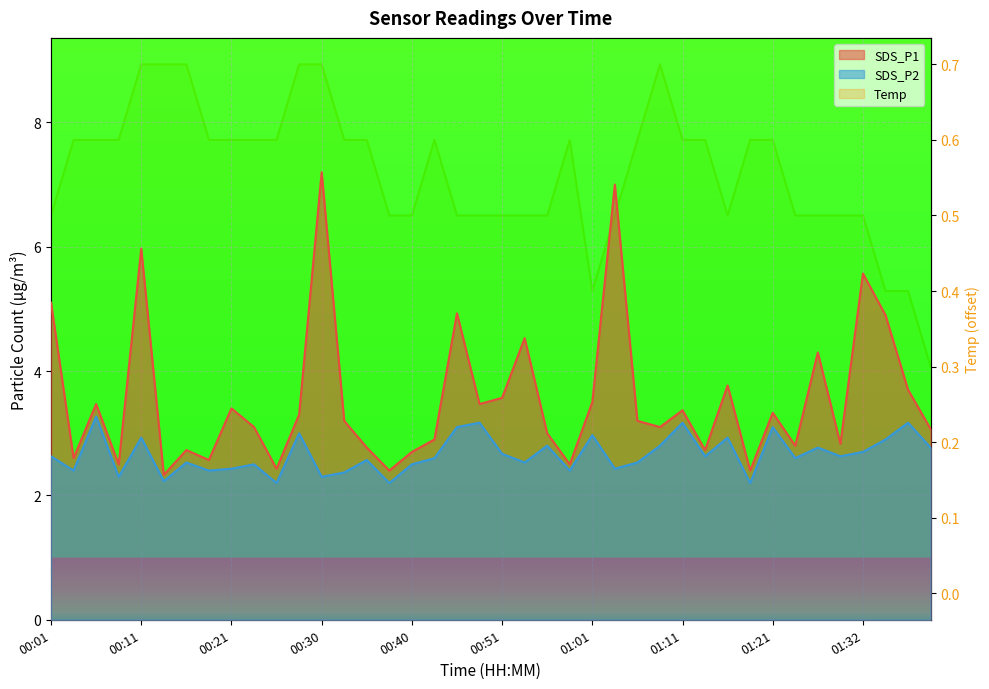

List the series in order of their peak value, highest first.

SDS_P1, SDS_P2, Temp